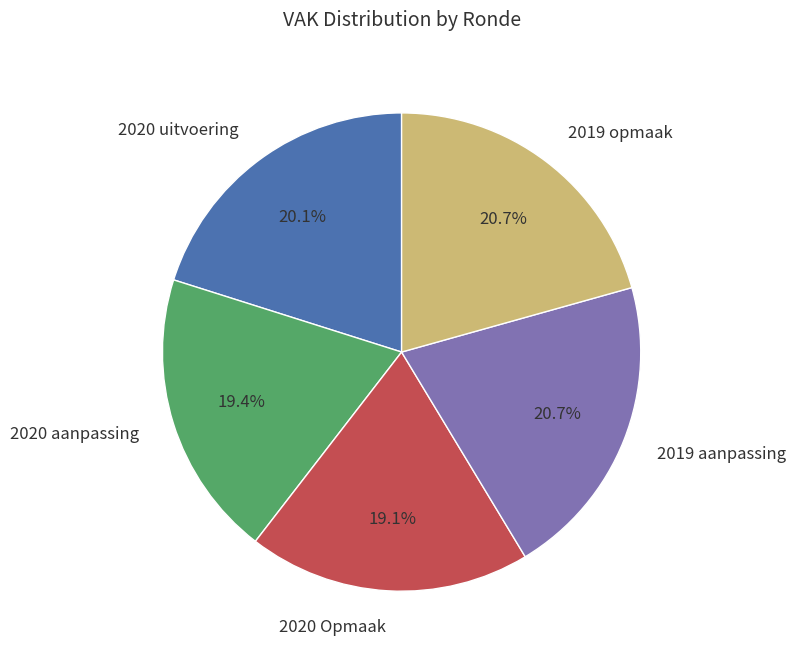

What percentage is NOT represented by 2020 Opmaak?

80.9%